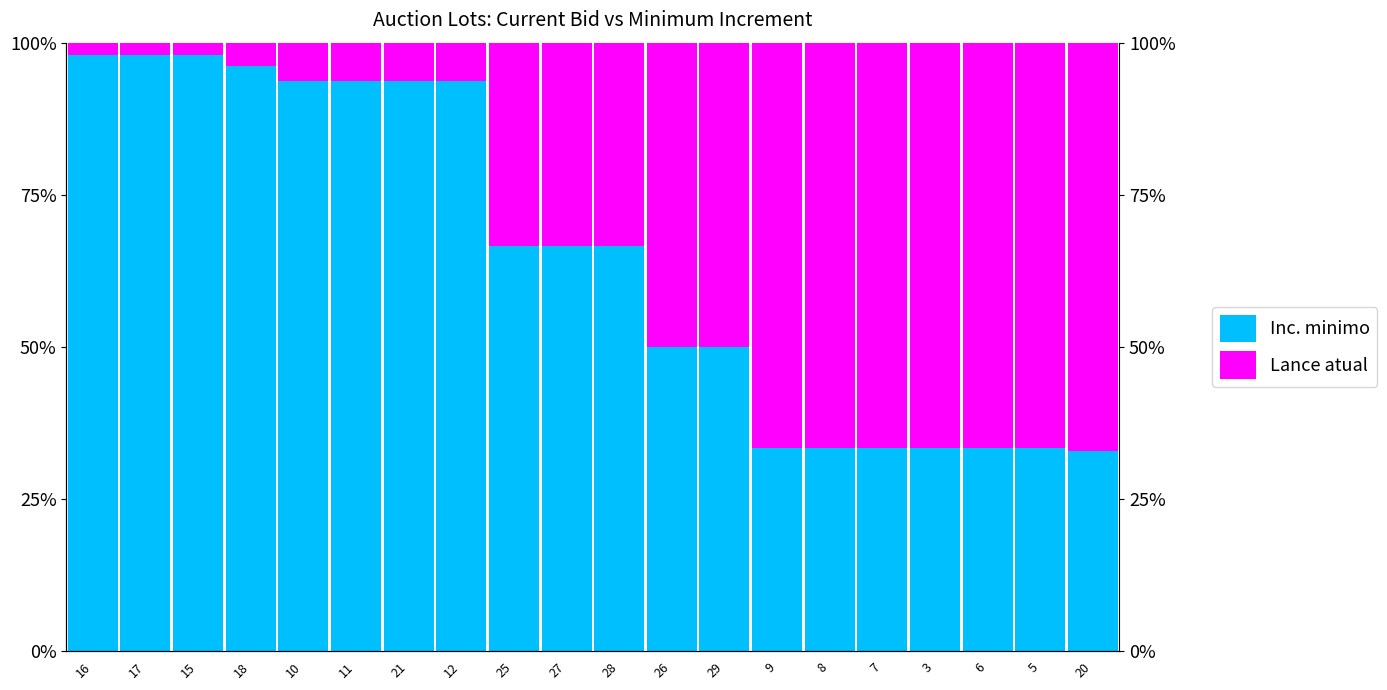

Which category has the lowest value in the Lance atual series?

16